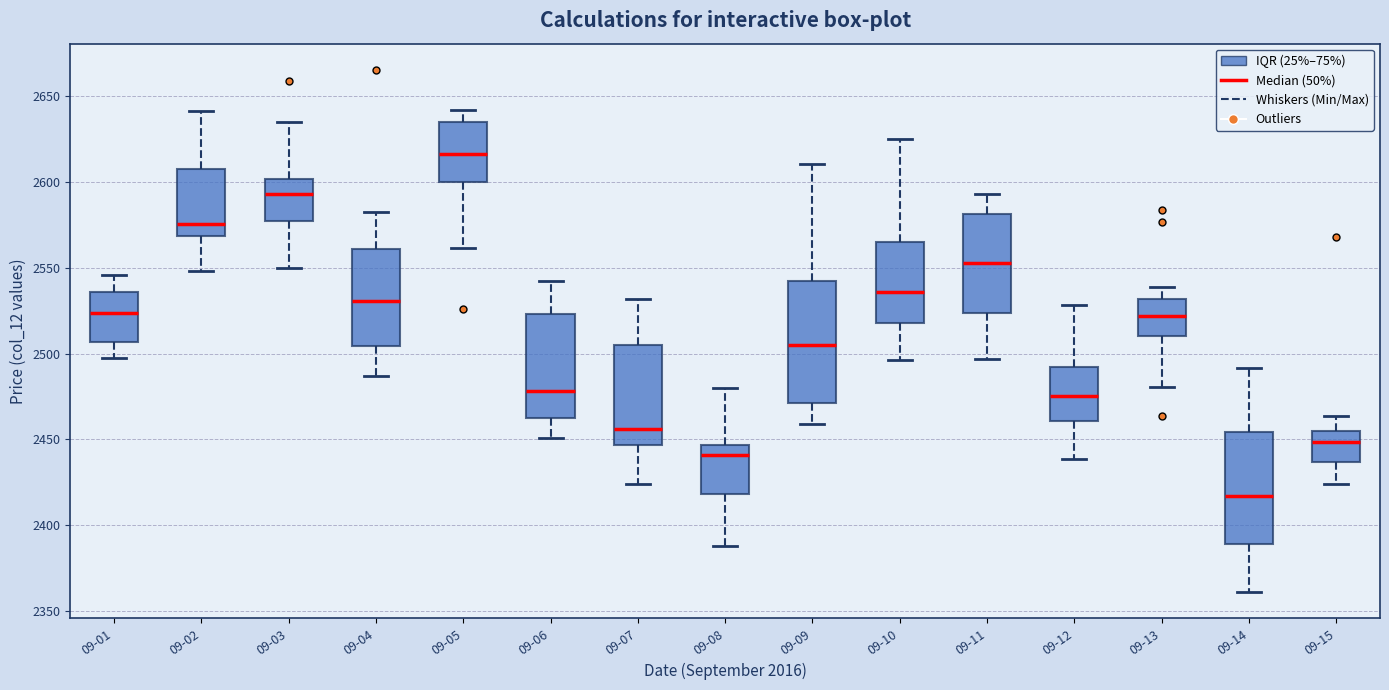

Reading left to right, read every box against the y-axis: the position of its median line, the range the box covers, and the ends of its whiskers. The values are not printed on the chart, so give them approximately, as read against the axis.

09-01: median 2525, box 2505 to 2535, whiskers 2495 to 2545
09-02: median 2575, box 2570 to 2605, whiskers 2550 to 2640
09-03: median 2595, box 2575 to 2600, whiskers 2550 to 2635
09-04: median 2530, box 2505 to 2560, whiskers 2485 to 2585
09-05: median 2615, box 2600 to 2635, whiskers 2560 to 2640
09-06: median 2480, box 2460 to 2525, whiskers 2450 to 2545
09-07: median 2455, box 2445 to 2505, whiskers 2425 to 2530
09-08: median 2440, box 2420 to 2445, whiskers 2390 to 2480
09-09: median 2505, box 2470 to 2545, whiskers 2460 to 2610
09-10: median 2535, box 2520 to 2565, whiskers 2495 to 2625
09-11: median 2555, box 2525 to 2580, whiskers 2495 to 2595
09-12: median 2475, box 2460 to 2490, whiskers 2440 to 2530
09-13: median 2520, box 2510 to 2530, whiskers 2480 to 2540
09-14: median 2415, box 2390 to 2455, whiskers 2360 to 2490
09-15: median 2450, box 2435 to 2455, whiskers 2425 to 2465